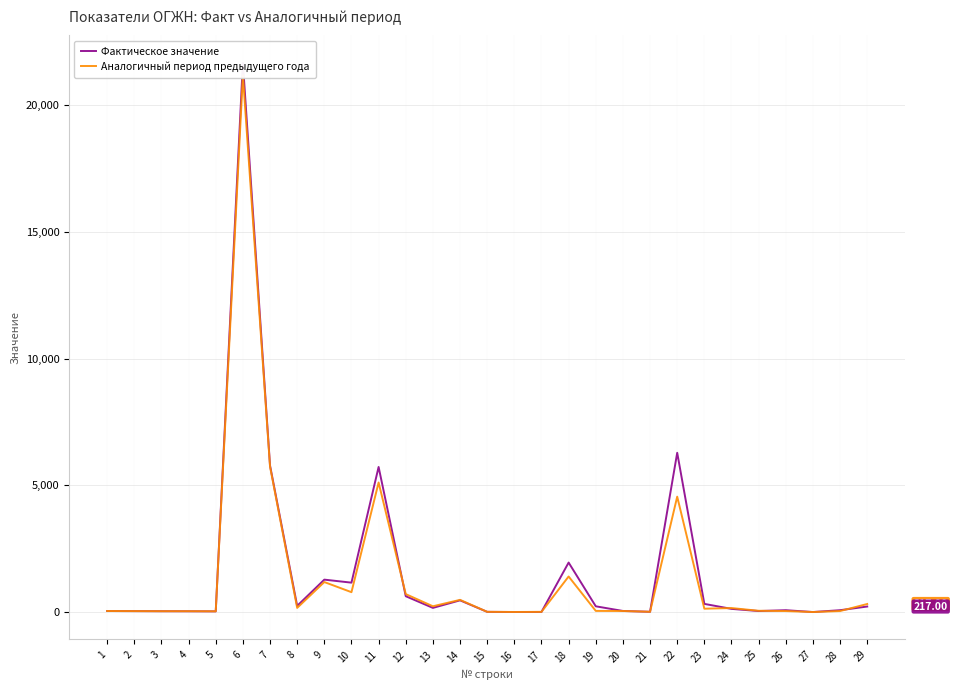

What is the sum of all Аналогичный период предыдущего года values?

42535.8